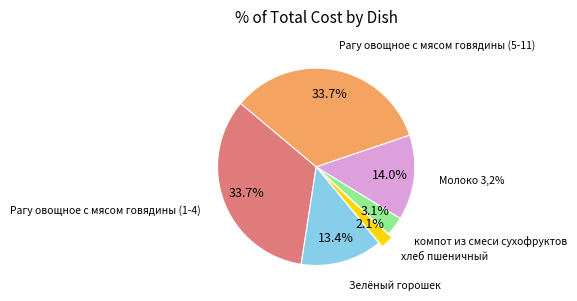

Which has a higher value, Молоко 3,2% or Зелёный горошек?

Молоко 3,2%